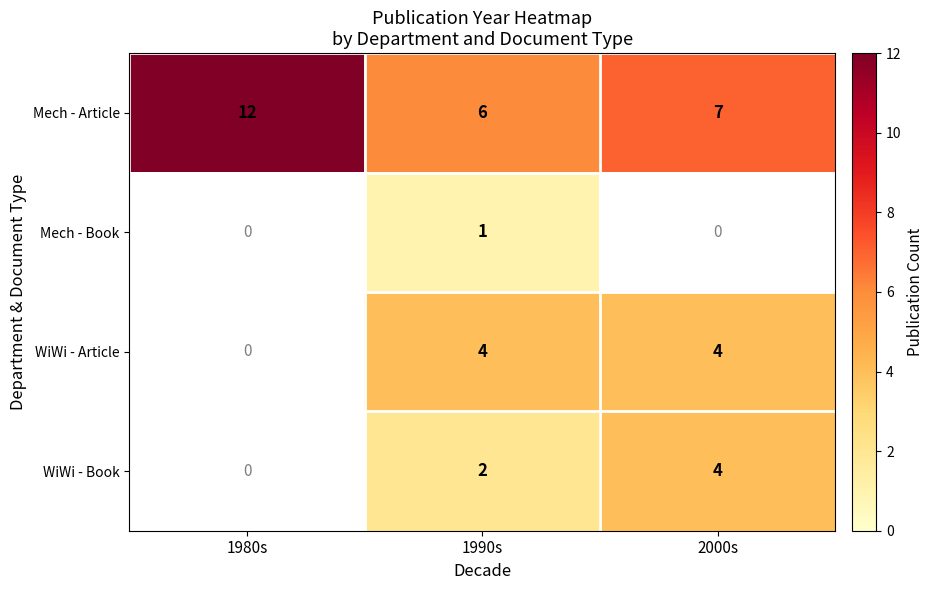

What is the difference between the highest and lowest values at 1990s?

5